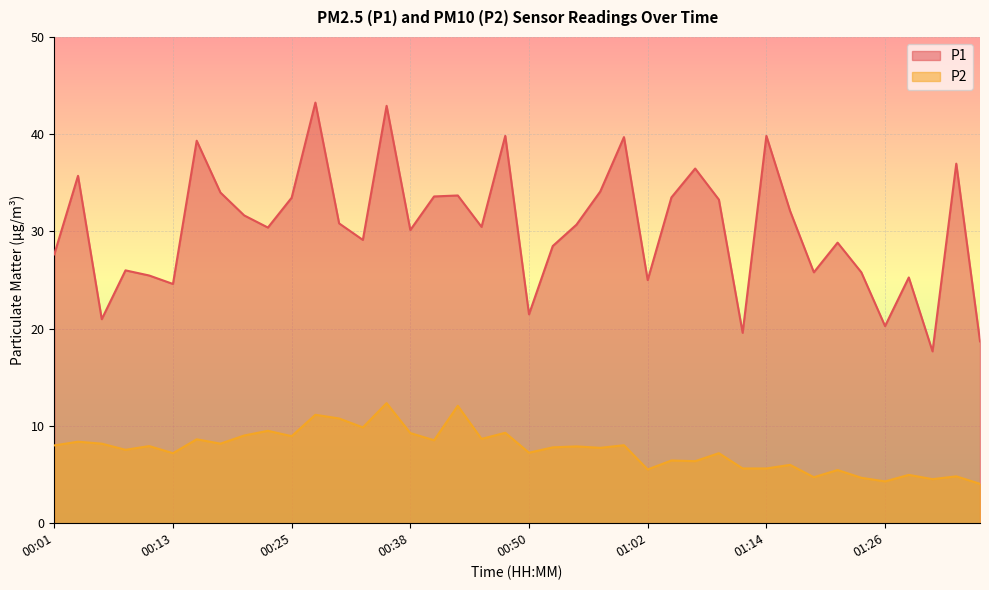

Which series has the largest total across all categories?

P1